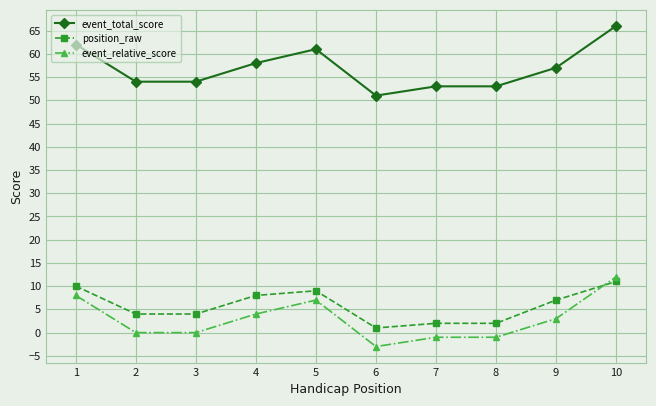

What is the average value of the event_total_score series?

57